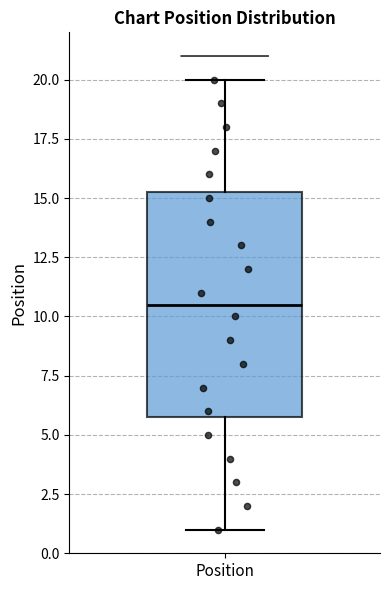

Read this box plot against the y-axis: the position of the median line, the range covered by the box, and the ends of both whiskers. The values are not printed on the chart, so give them approximately, as read against the axis.

median 10.5, box 6.0 to 15.5, whiskers 1.0 to 20.0